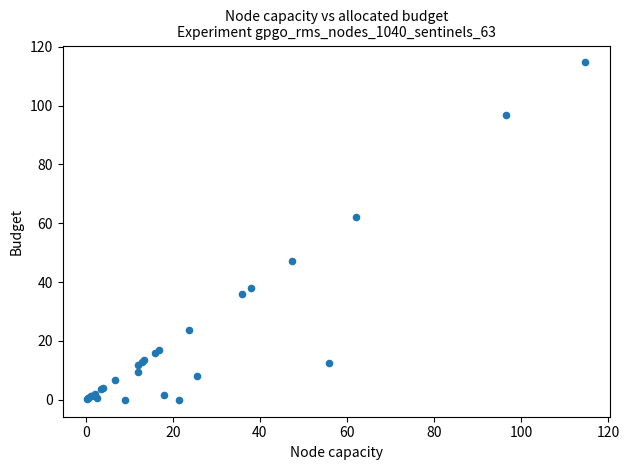

What Y value in the scatter plot is closest to 57?

62.0